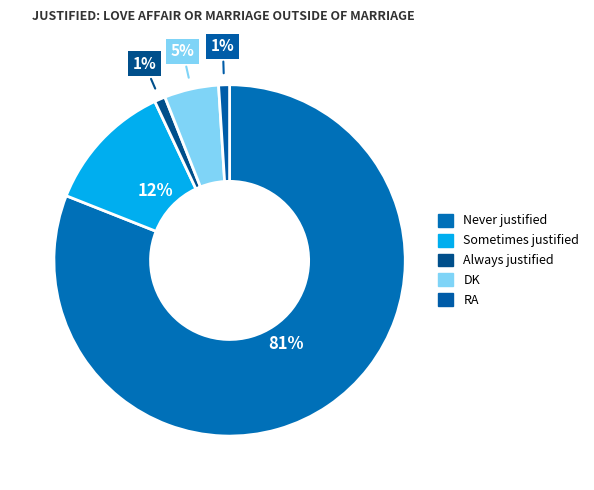

Is the sum of Always justified and Never justified greater than half?

Yes